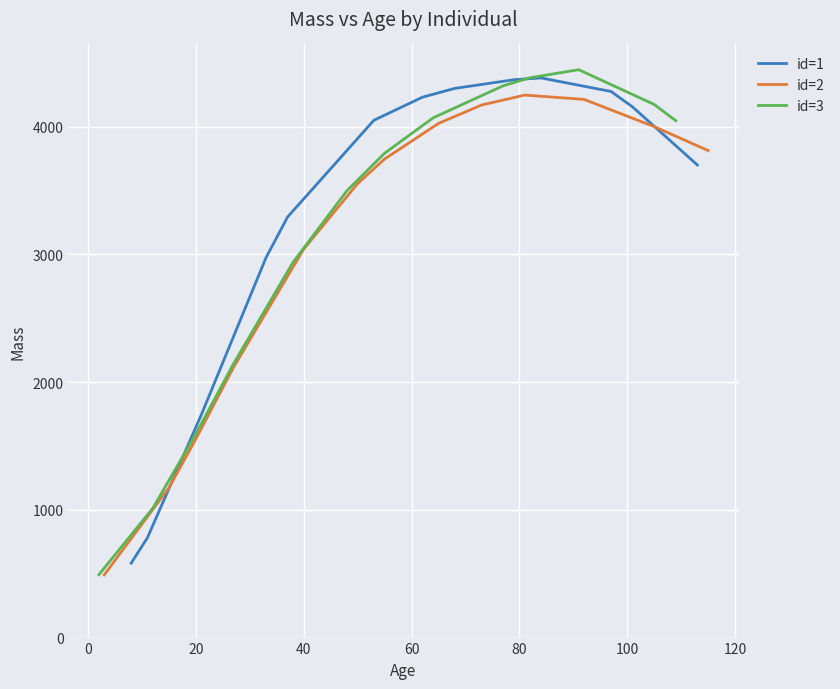

What is the lowest value of the id=1 series?

583.2